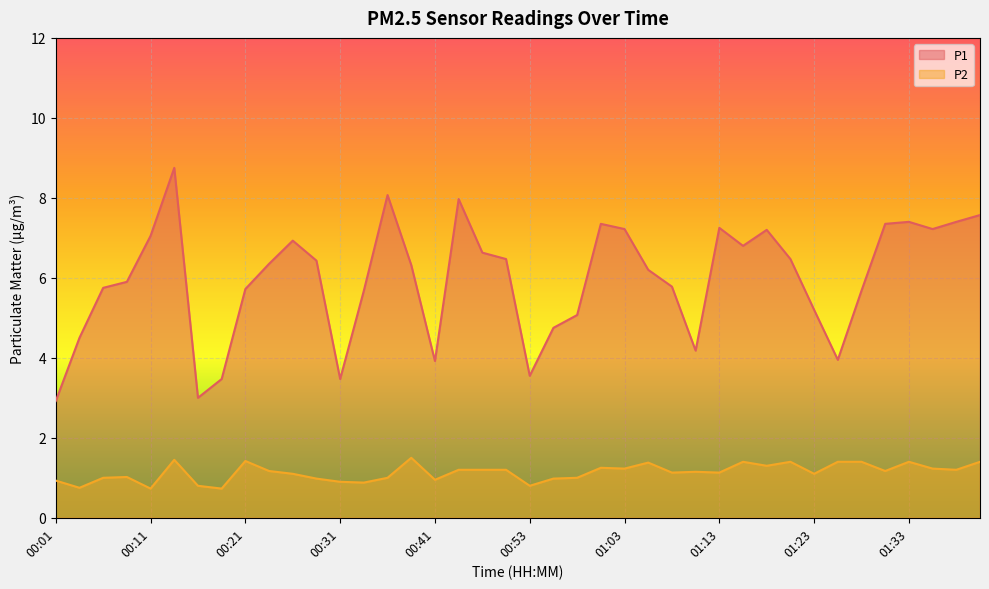

What is the smallest value displayed?

0.7